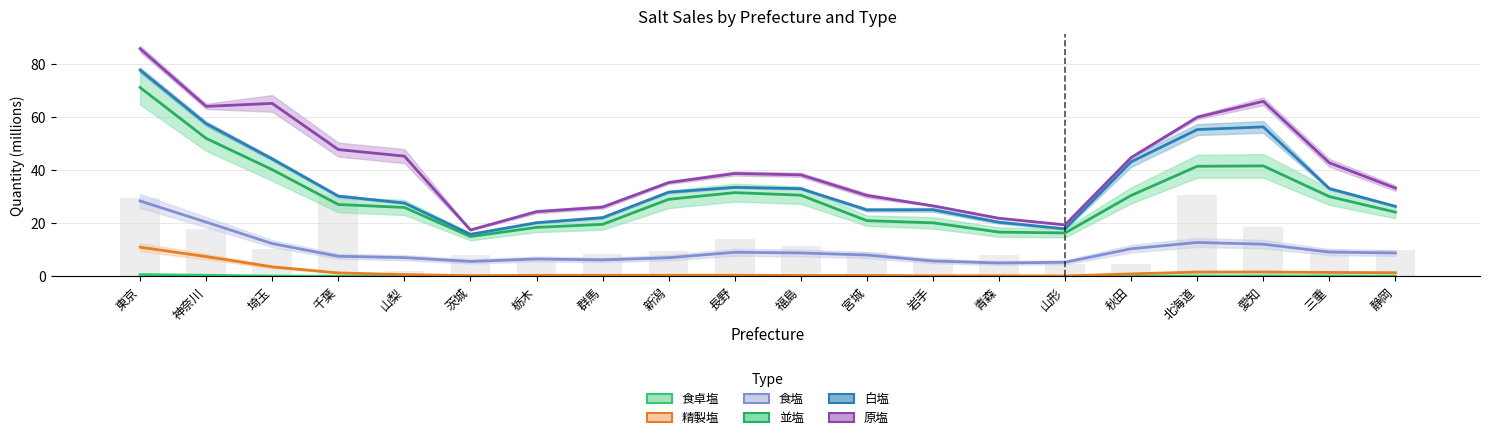

At how many categories does at least one series exceed 24?

17